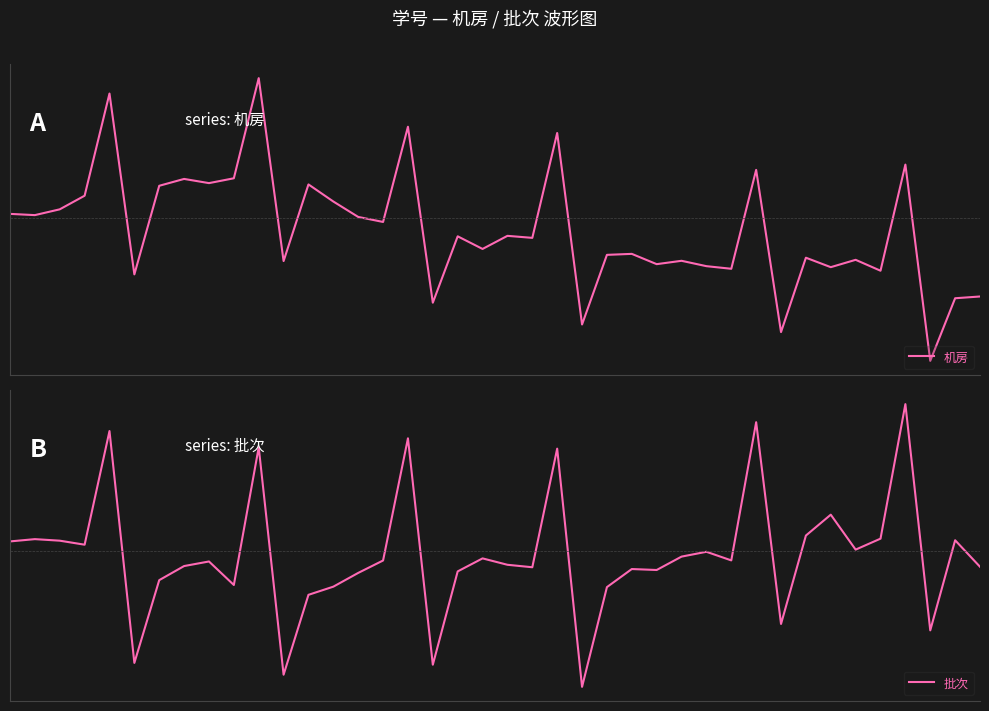

Is the value of 批次 at 19 greater than the value of 机房 at 33?

Yes